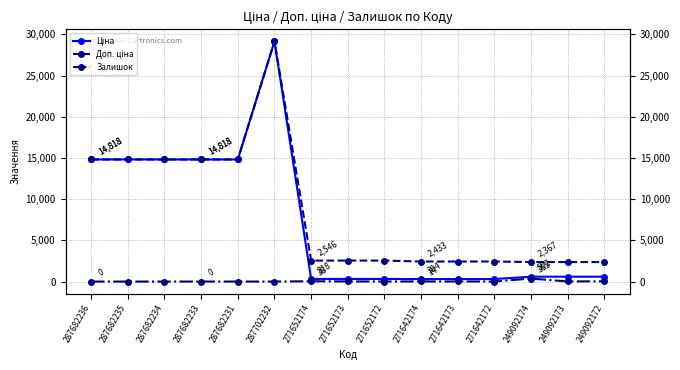

What is the spread (max minus min) of values at 249092174?

2001.5